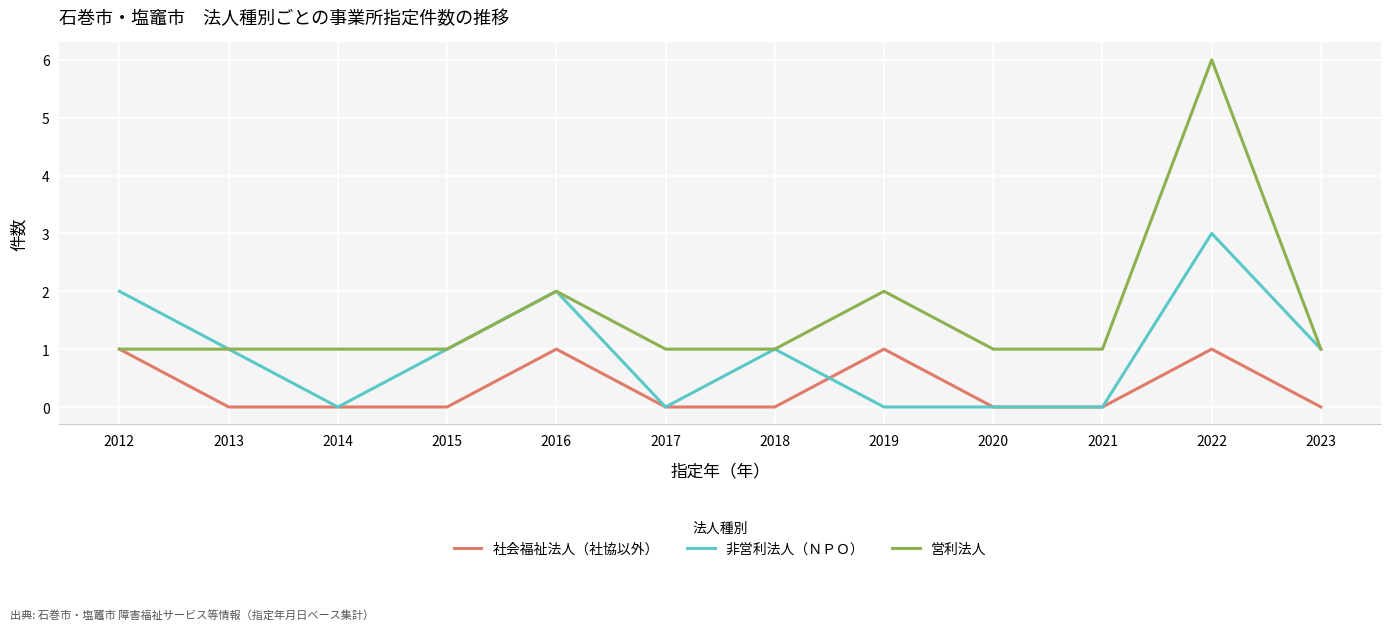

Reading left to right, extract all data points from this chart.

社会福祉法人（社協以外）: 2012=1	2013=0	2014=0	2015=0	2016=1	2017=0	2018=0	2019=1	2020=0	2021=0	2022=1	2023=0
非営利法人（ＮＰＯ）: 2012=2	2013=1	2014=0	2015=1	2016=2	2017=0	2018=1	2019=0	2020=0	2021=0	2022=3	2023=1
営利法人: 2012=1	2013=1	2014=1	2015=1	2016=2	2017=1	2018=1	2019=2	2020=1	2021=1	2022=6	2023=1